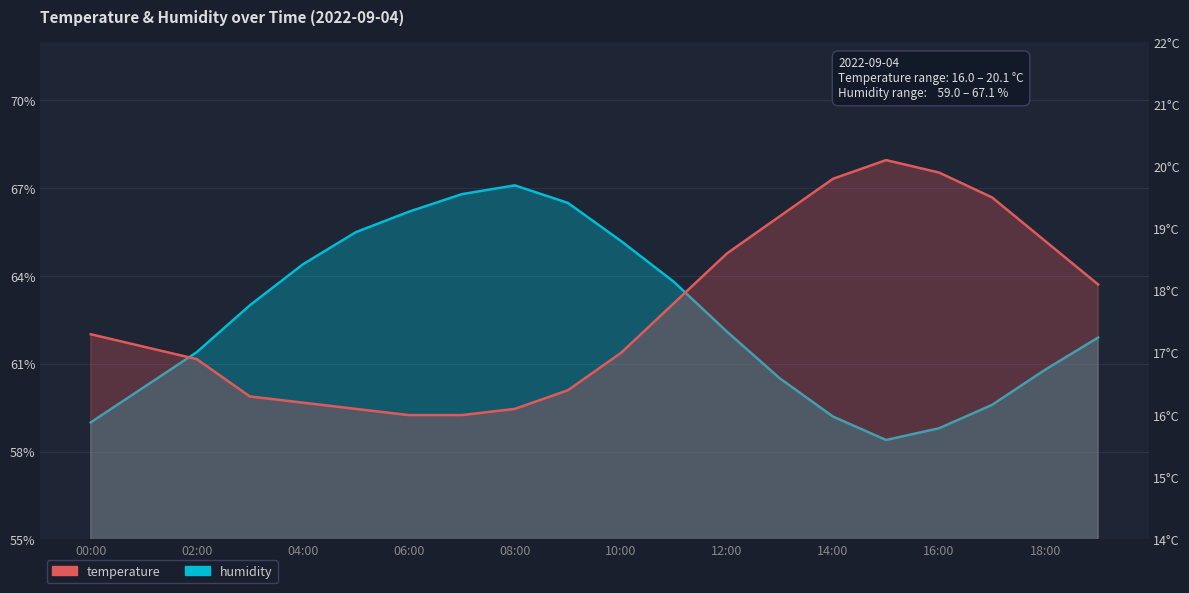

Reading left to right, transcribe all the data shown in this chart.

temperature: 00:00=17.3	01:00=17.1	02:00=16.9	03:00=16.3	04:00=16.2	05:00=16.1	06:00=16.0	07:00=16.0	08:00=16.1	09:00=16.4	10:00=17.0	11:00=17.8	12:00=18.6	13:00=19.2	14:00=19.8	15:00=20.1	16:00=19.9	17:00=19.5	18:00=18.8	19:00=18.1
humidity: 00:00=59.0	01:00=60.2	02:00=61.4	03:00=63.0	04:00=64.4	05:00=65.5	06:00=66.2	07:00=66.8	08:00=67.1	09:00=66.5	10:00=65.2	11:00=63.8	12:00=62.1	13:00=60.5	14:00=59.2	15:00=58.4	16:00=58.8	17:00=59.6	18:00=60.8	19:00=61.9